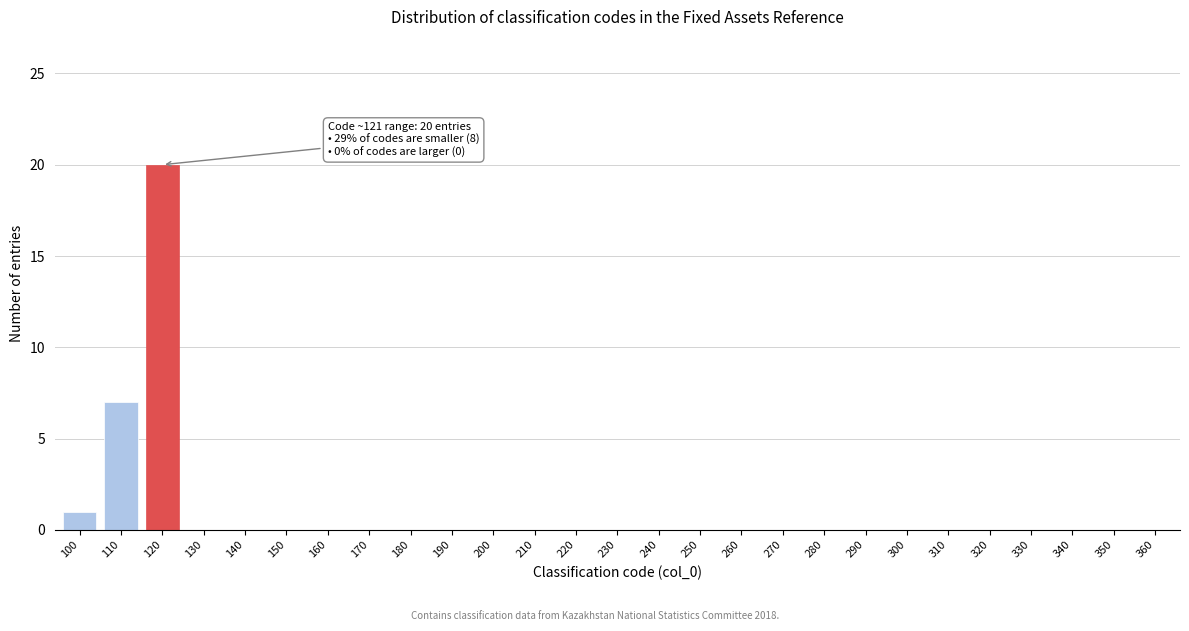

Reading left to right, extract all data points from this chart.

100=1	110=7	120=20	130=0	140=0	150=0	160=0	170=0	180=0	190=0	200=0	210=0	220=0	230=0	240=0	250=0	260=0	270=0	280=0	290=0	300=0	310=0	320=0	330=0	340=0	350=0	360=0